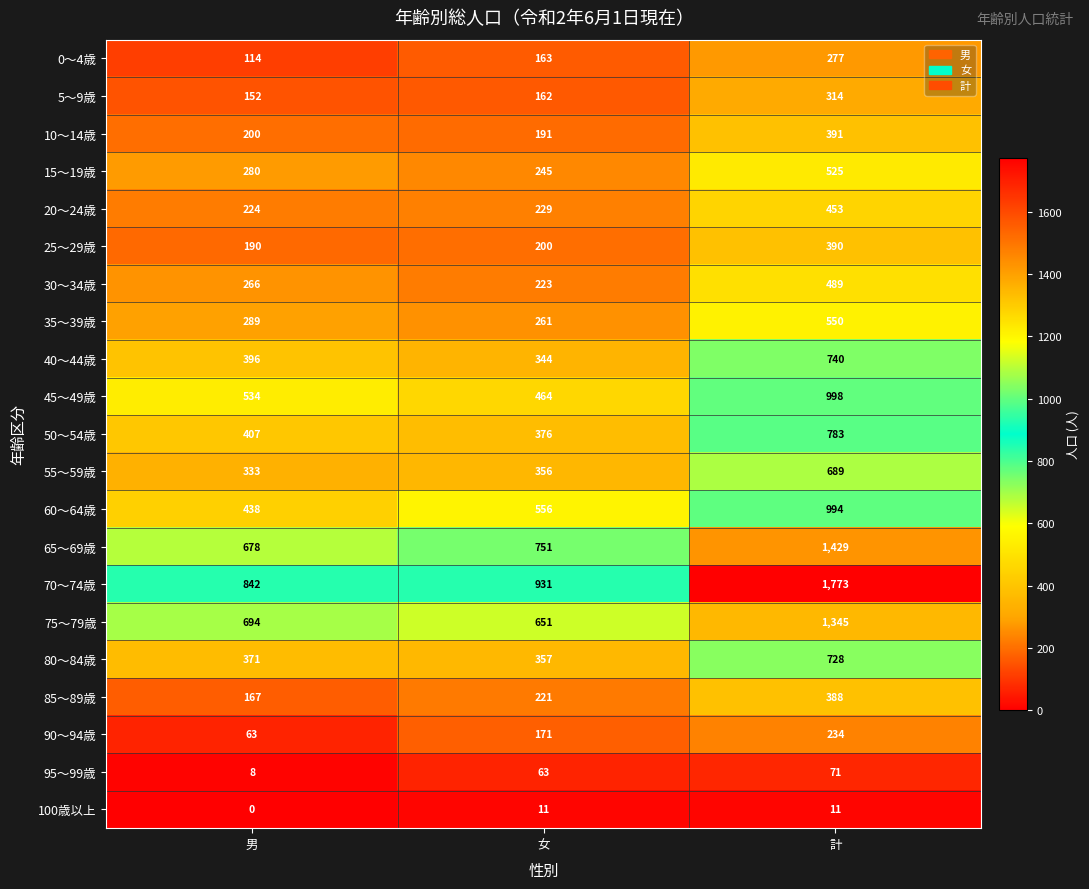

Read the 50～54歳 value at 計.

783